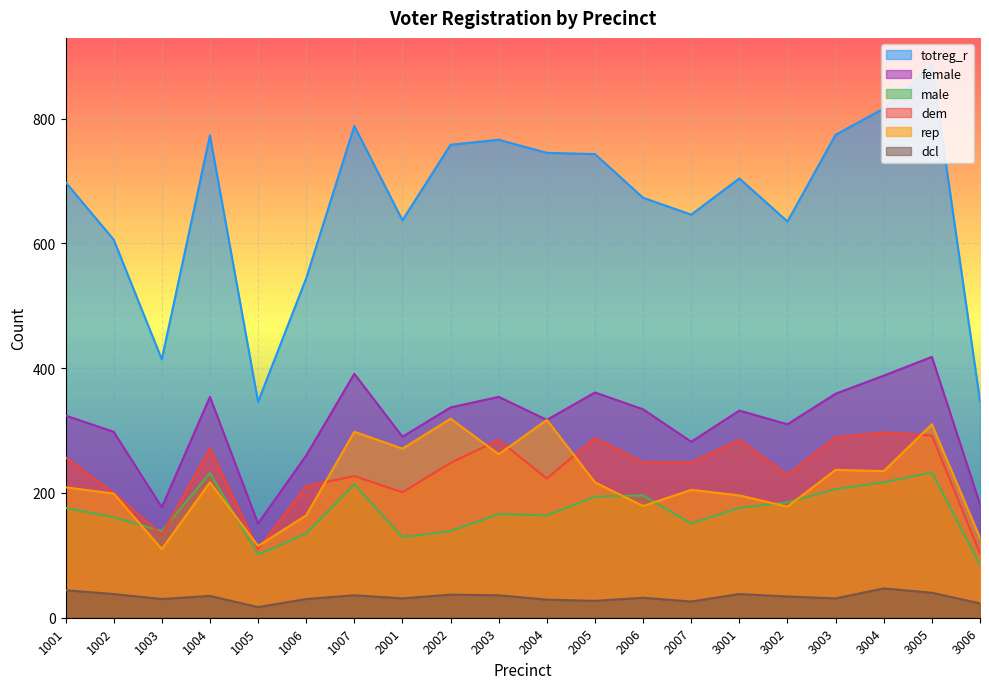

Reading left to right, list all the values displayed in this chart.

totreg_r: 1001=698	1002=606	1003=414	1004=773	1005=346	1006=544	1007=788	2001=637	2002=758	2003=766	2004=745	2005=743	2006=673	2007=646	3001=704	3002=635	3003=774	3004=816	3005=885	3006=347
dem: 1001=257	1002=200	1003=133	1004=271	1005=110	1006=211	1007=227	2001=201	2002=248	2003=285	2004=223	2005=288	2006=249	2007=249	3001=285	3002=229	3003=289	3004=297	3005=292	3006=103
rep: 1001=209	1002=199	1003=110	1004=217	1005=115	1006=164	1007=298	2001=271	2002=319	2003=262	2004=317	2005=217	2006=179	2007=205	3001=196	3002=178	3003=237	3004=235	3005=310	3006=128
female: 1001=324	1002=298	1003=177	1004=354	1005=151	1006=260	1007=391	2001=290	2002=337	2003=354	2004=317	2005=361	2006=334	2007=282	3001=332	3002=310	3003=359	3004=388	3005=418	3006=182
male: 1001=176	1002=161	1003=139	1004=232	1005=101	1006=135	1007=214	2001=129	2002=139	2003=166	2004=164	2005=194	2006=196	2007=151	3001=176	3002=185	3003=206	3004=217	3005=233	3006=85
dcl: 1001=44	1002=38	1003=30	1004=35	1005=17	1006=30	1007=36	2001=31	2002=37	2003=36	2004=29	2005=27	2006=32	2007=26	3001=38	3002=34	3003=31	3004=47	3005=40	3006=23